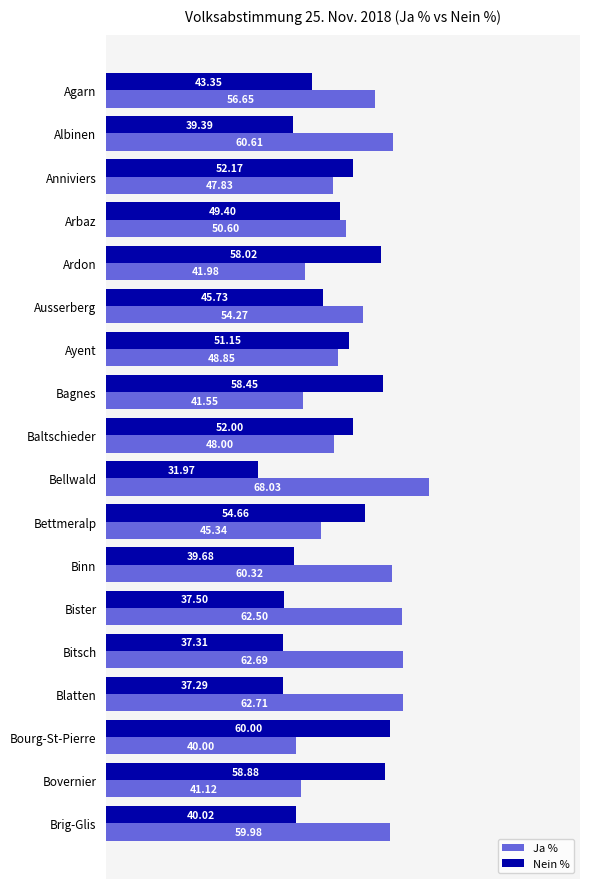

Is the value of Nein % at Anniviers greater than the value of Ja % at Bourg-St-Pierre?

Yes